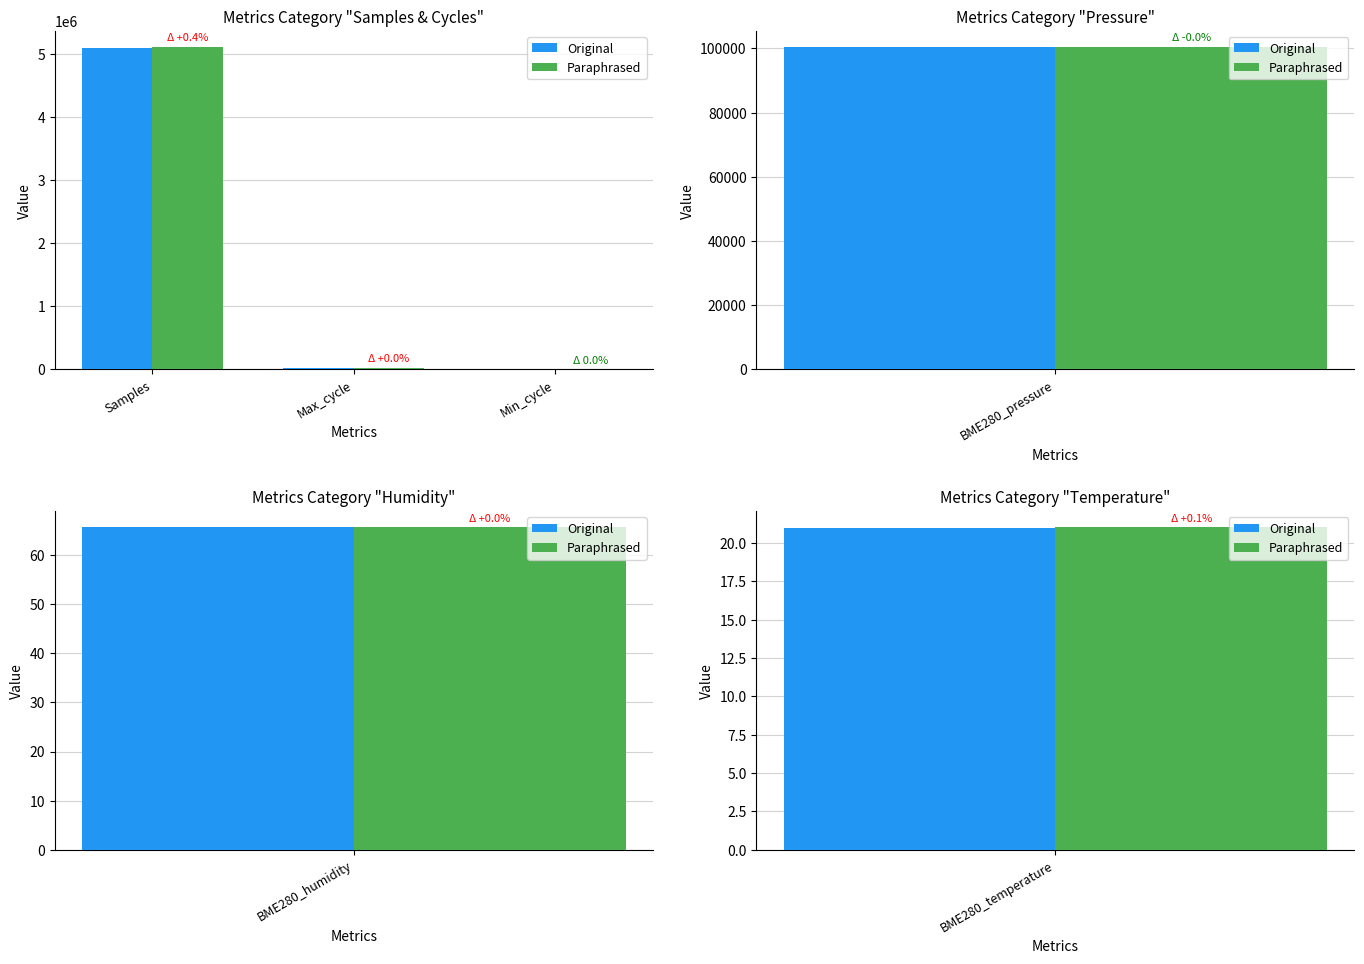

At how many categories does at least one series exceed 3148573?

1